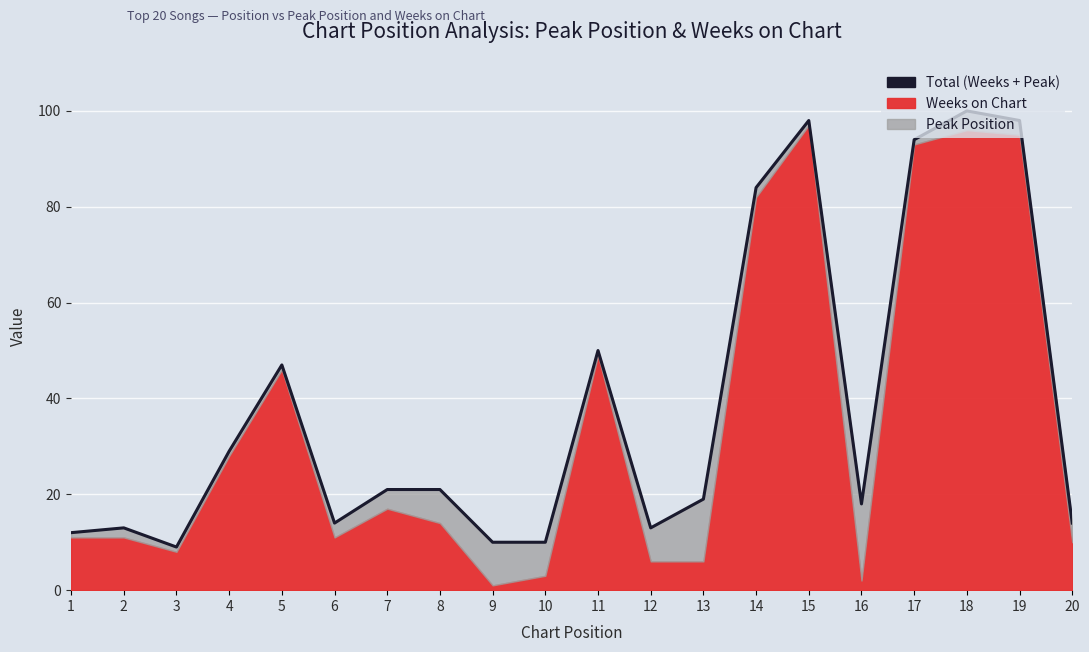

How many lines are shown in the chart?

1